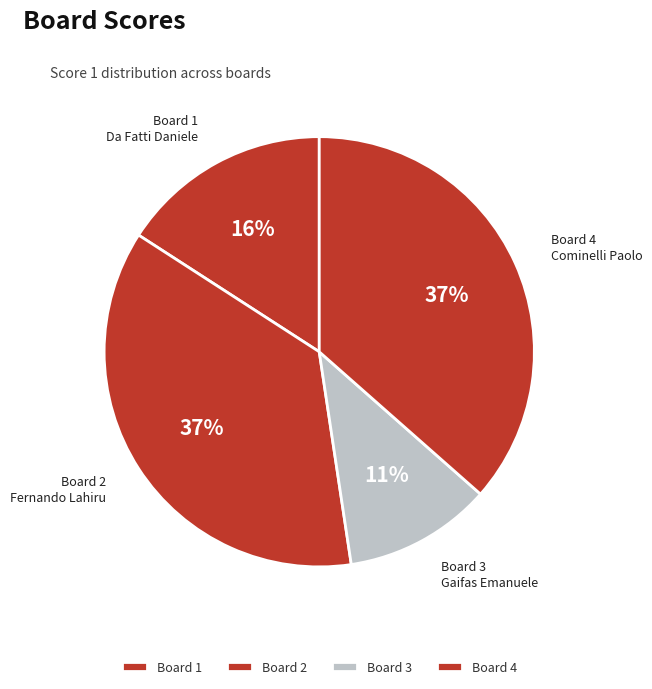

How many segments does this pie chart have?

4